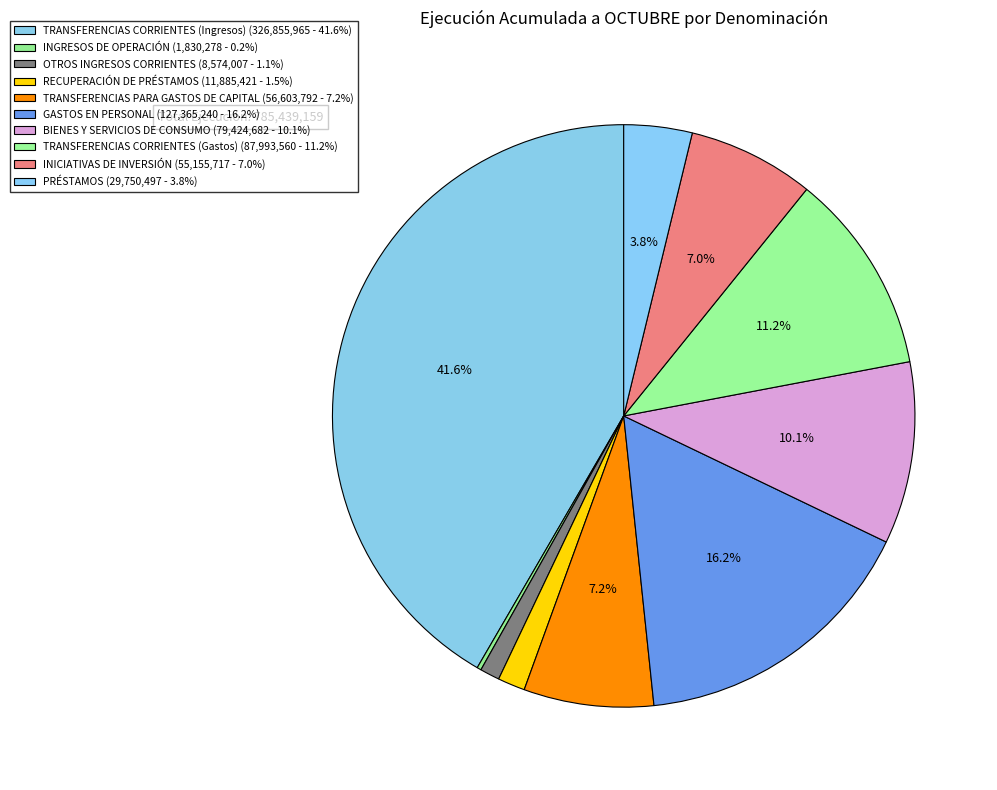

To the nearest percent, what is the difference between the largest and smallest slice percentages?

41%